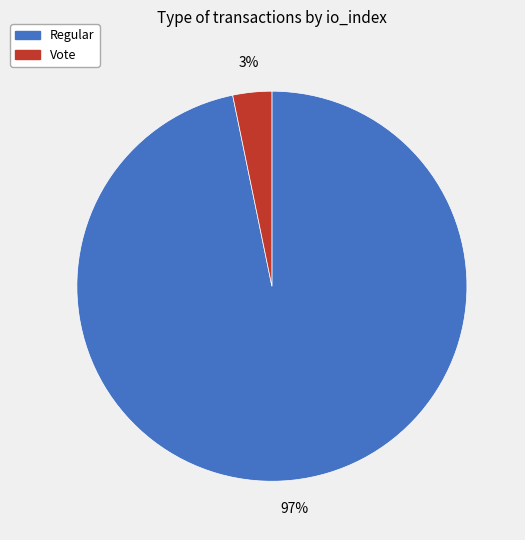

Which has a higher value, Regular or Vote?

Regular